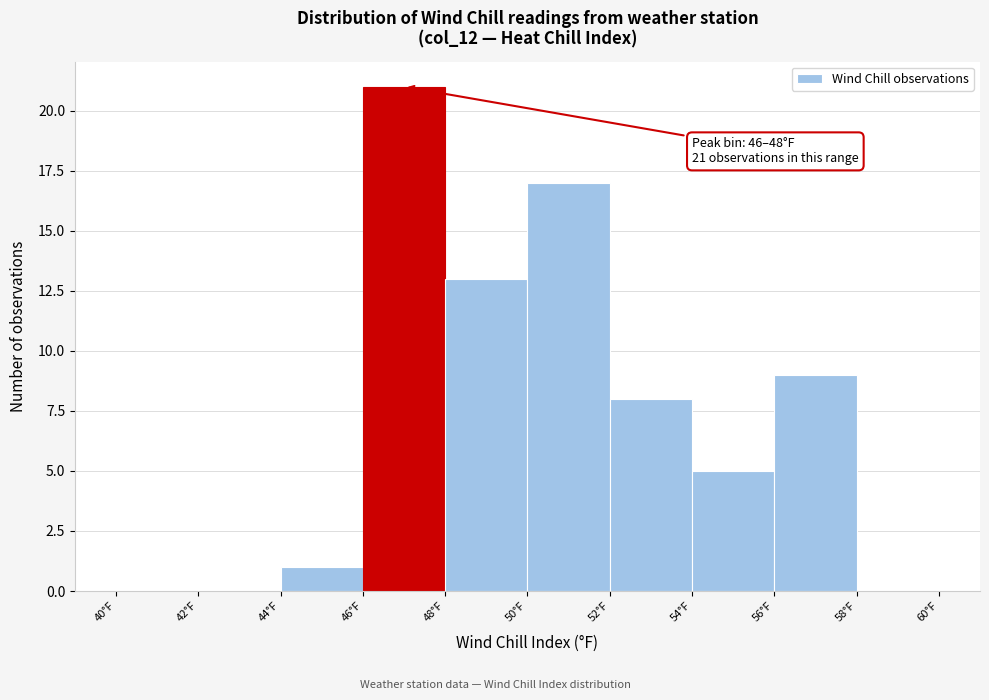

Which range on the x-axis has the tallest bar?

46 to 48